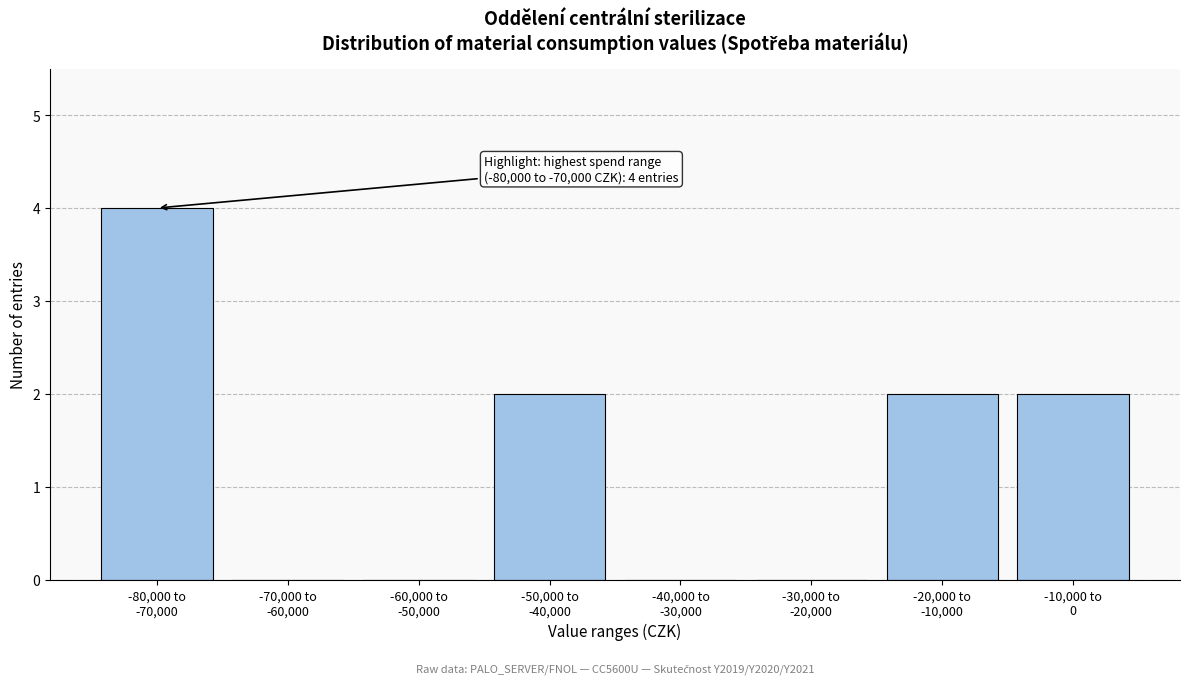

What is the greatest value displayed?

4